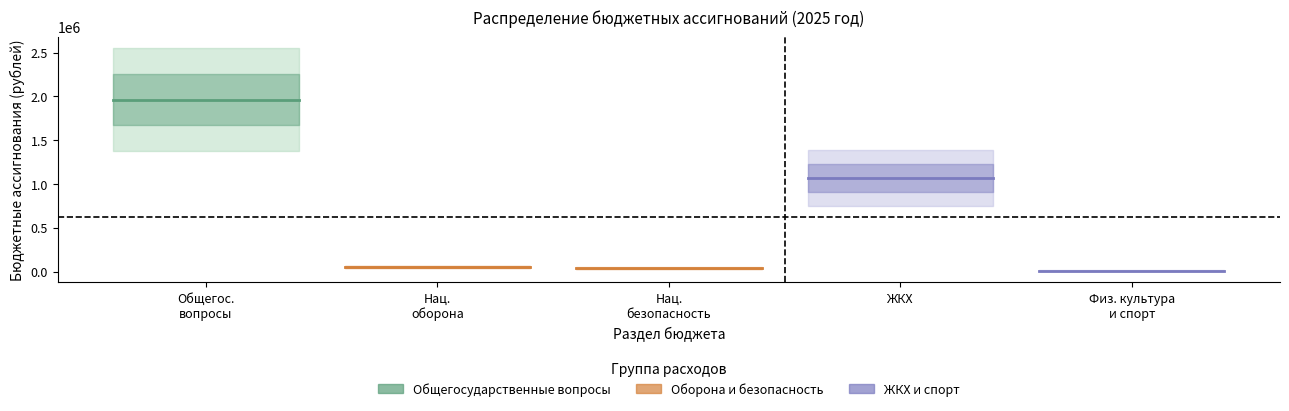

Does the chart have visible grid lines?

No